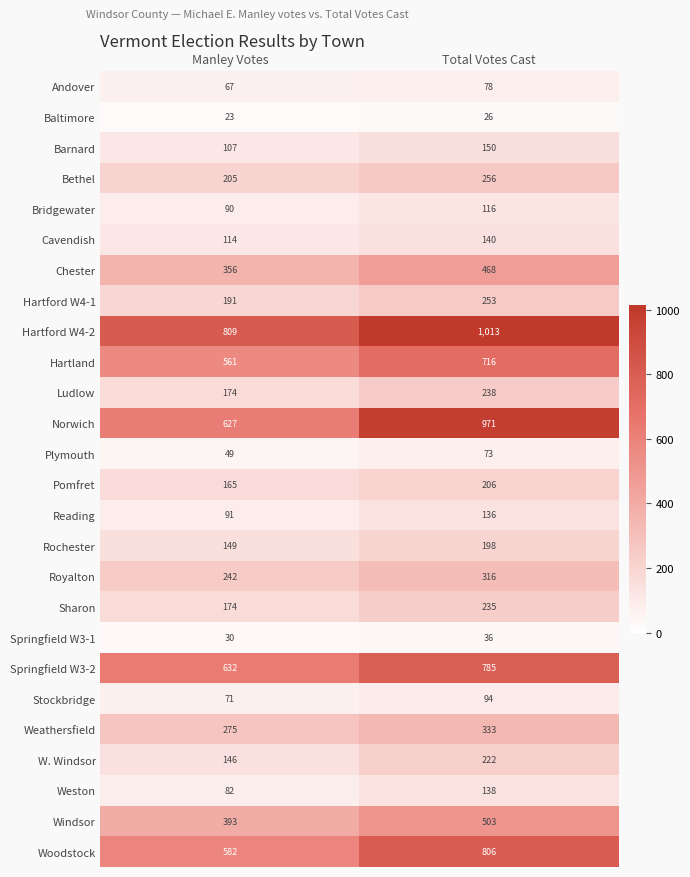

What is the sum of all Springfield W3-1 values?

66